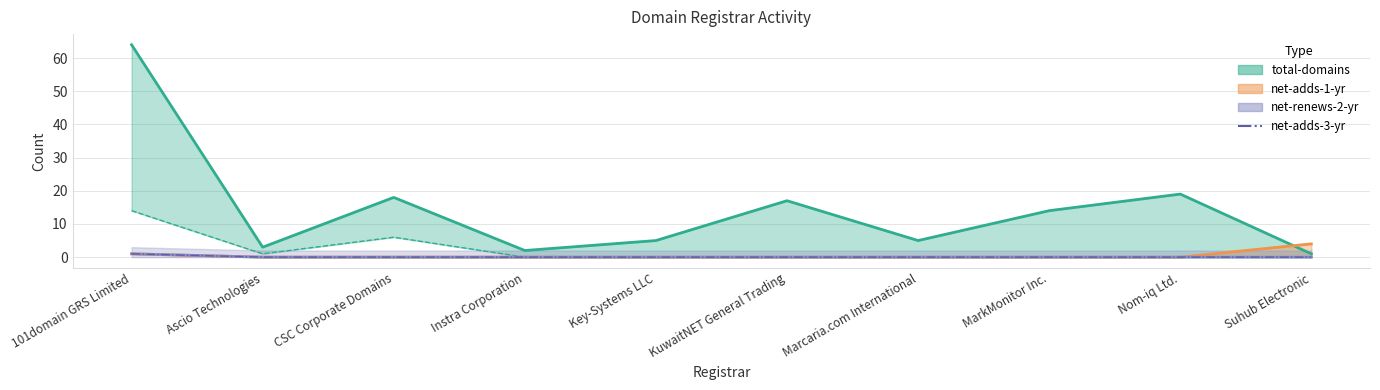

Which category has the lowest value across all series?

Ascio Technologies